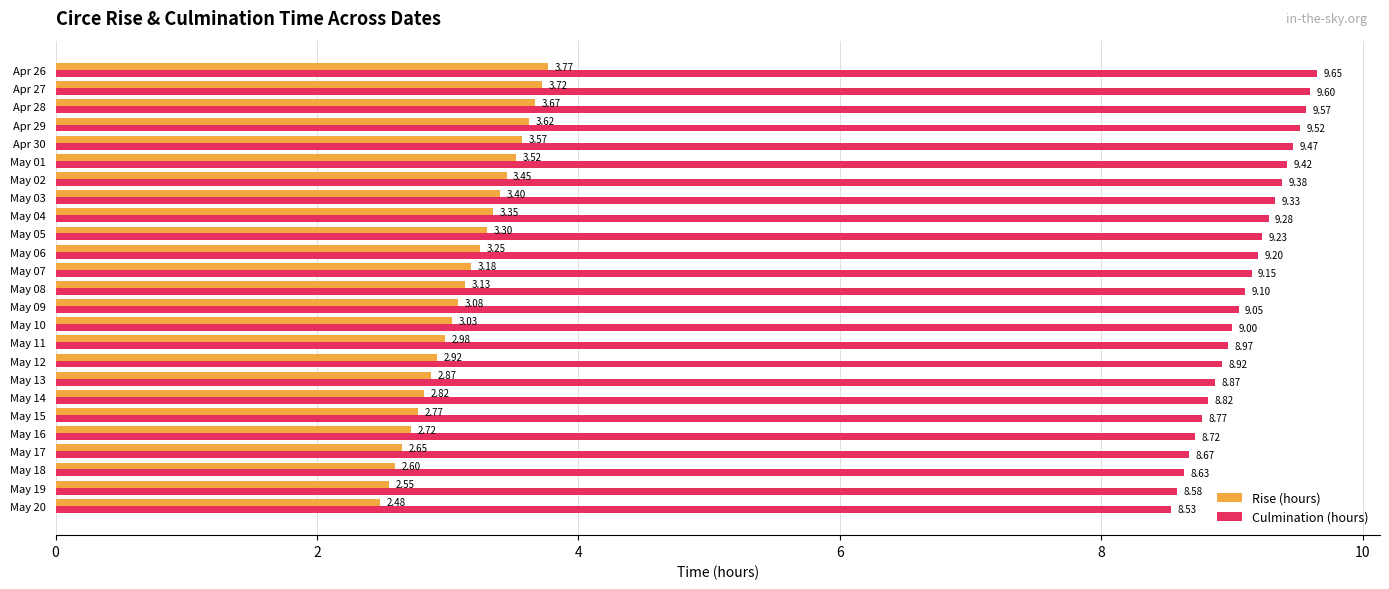

Rank the categories by Culmination (hours) value from lowest to highest.

May 20, May 19, May 18, May 17, May 16, May 15, May 14, May 13, May 12, May 11, May 10, May 09, May 08, May 07, May 06, May 05, May 04, May 03, May 02, May 01, Apr 30, Apr 29, Apr 28, Apr 27, Apr 26